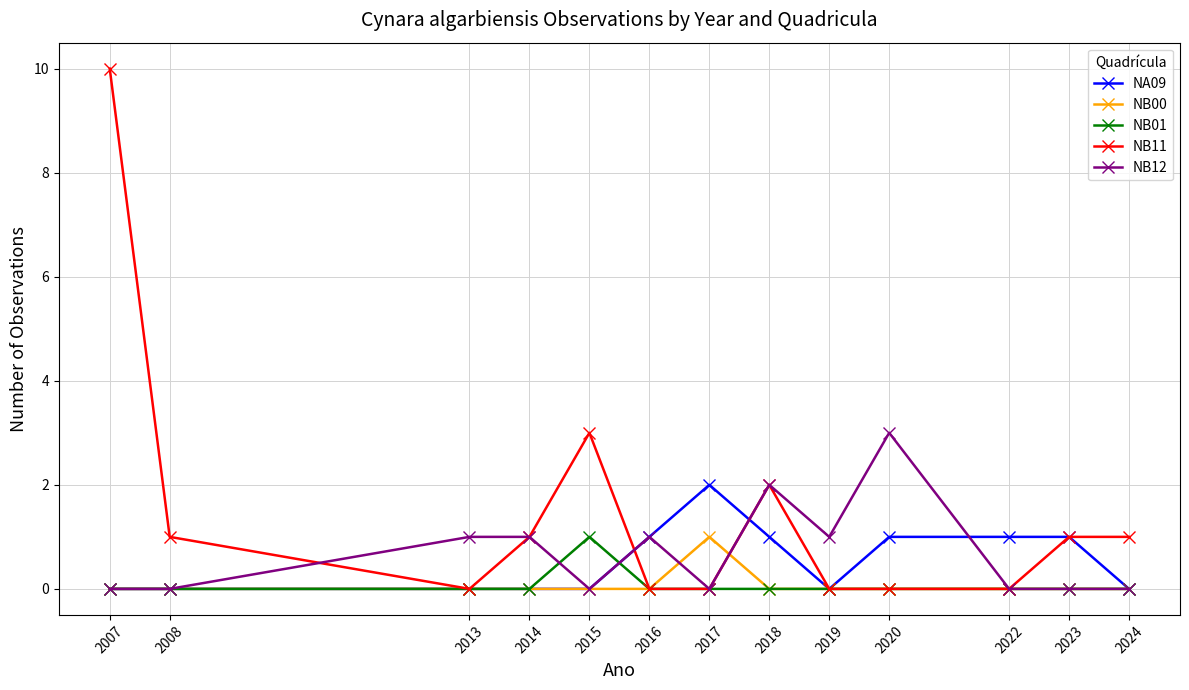

Which series has the largest range (max minus min)?

NB11